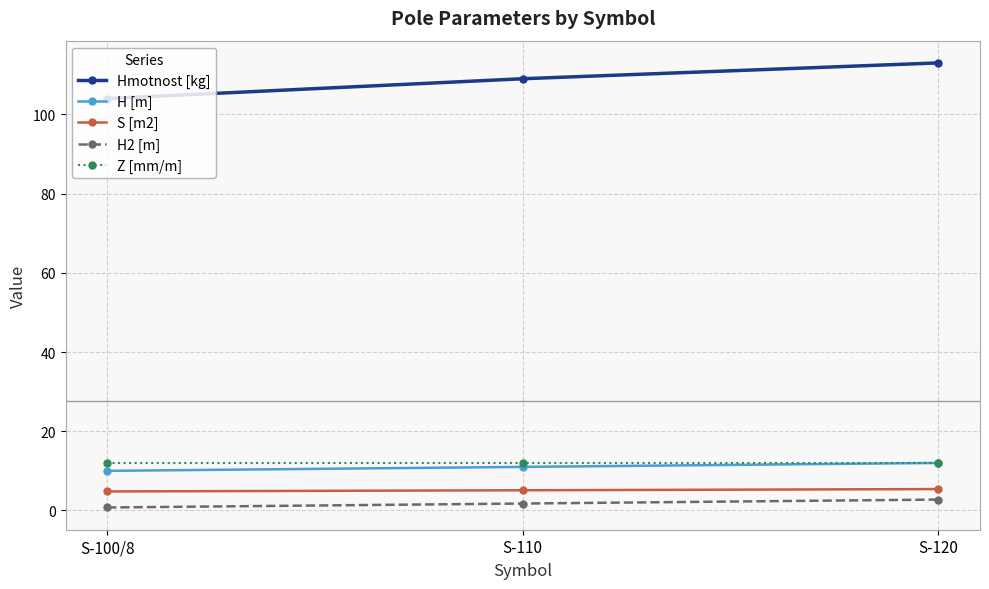

The S [m2] series shows 4.8 at S-100/8. True or false?

True